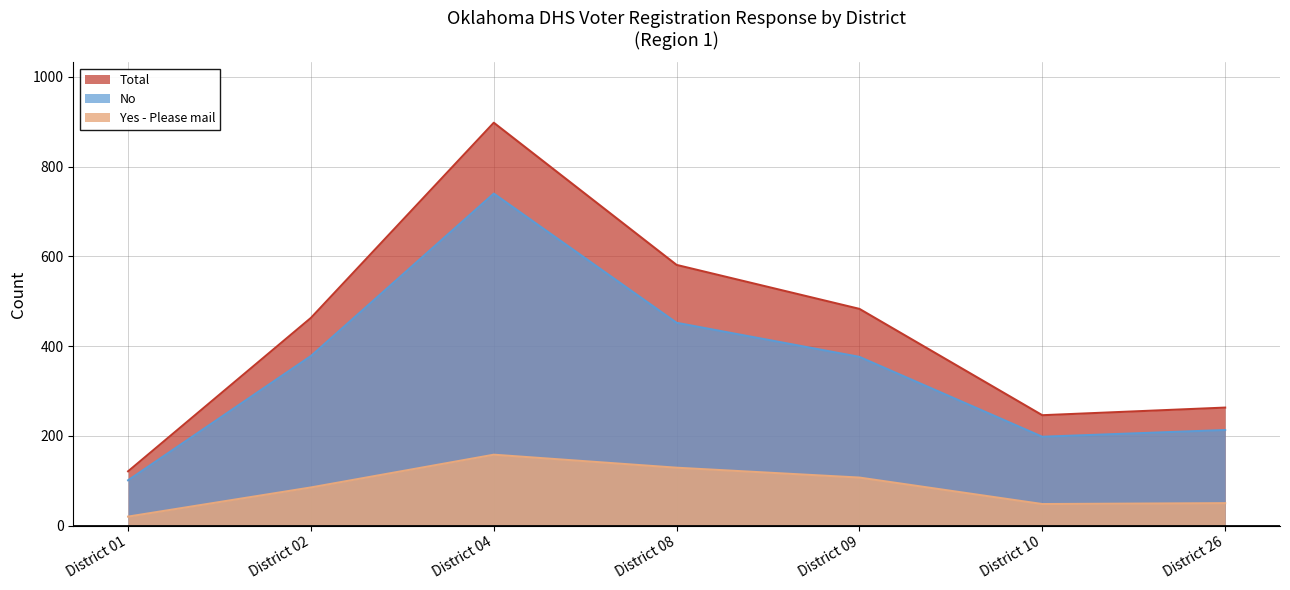

Reading left to right, list all the values displayed in this chart.

No: District 01=101	District 02=378	District 04=740	District 08=452	District 09=376	District 10=198	District 26=213
Yes: District 01=20	District 02=85	District 04=158	District 08=129	District 09=107	District 10=48	District 26=50
Total: District 01=121	District 02=463	District 04=898	District 08=581	District 09=483	District 10=246	District 26=263